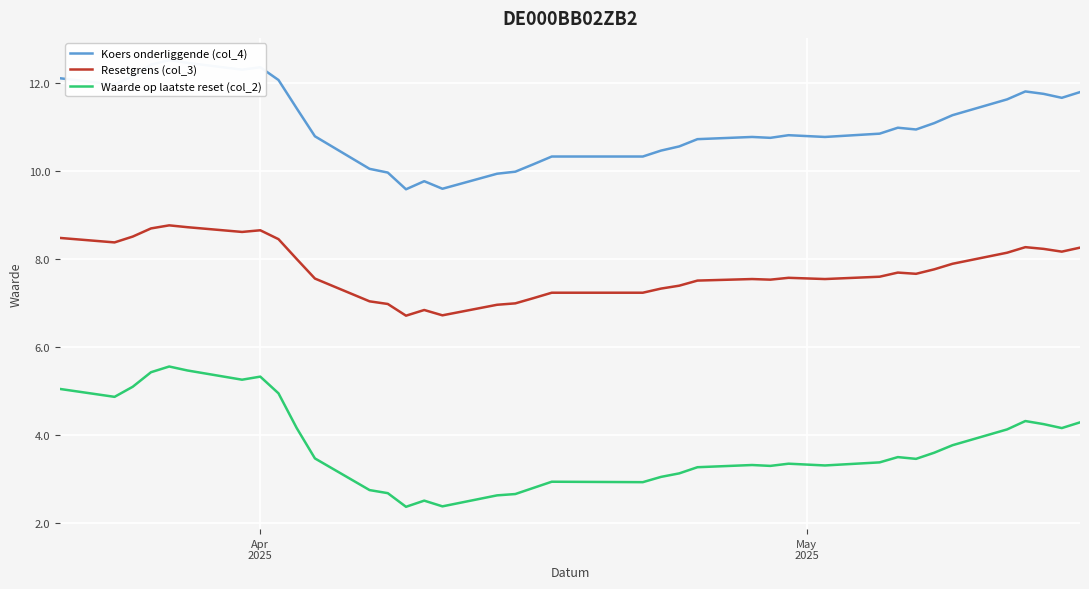

True or false: Resetgrens (col_3) and Waarde op laatste reset (col_2) cross at least once.

False